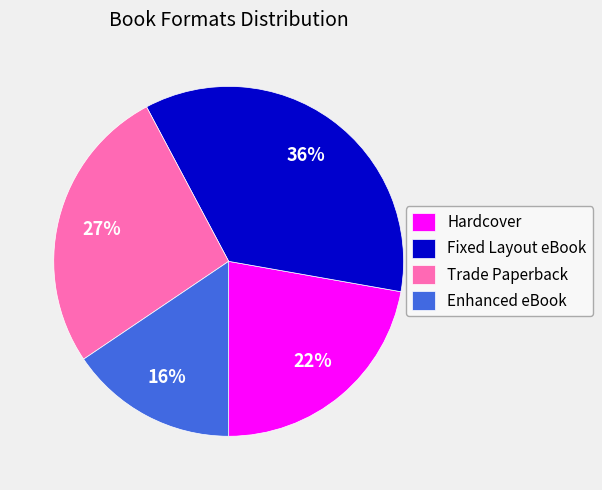

How many segments does this pie chart have?

4